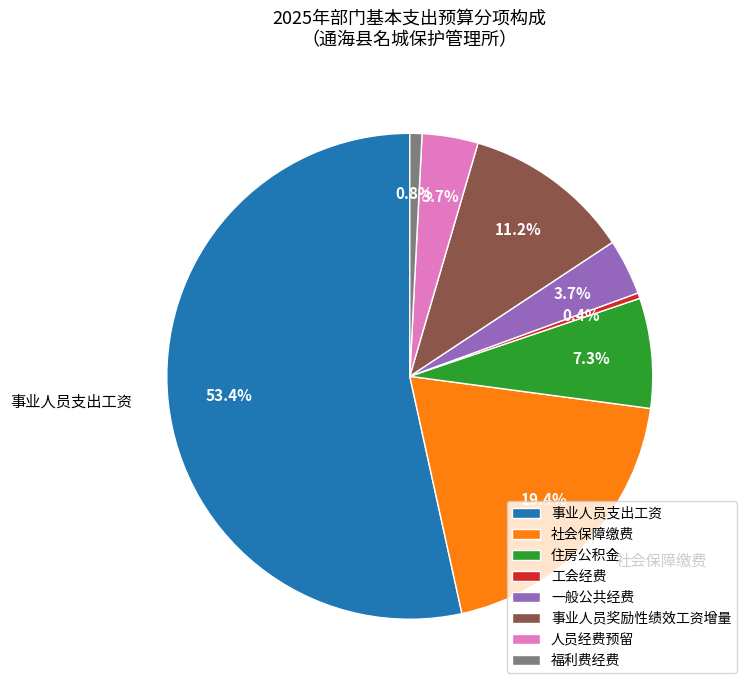

Which category accounts for the majority?

事业人员支出工资